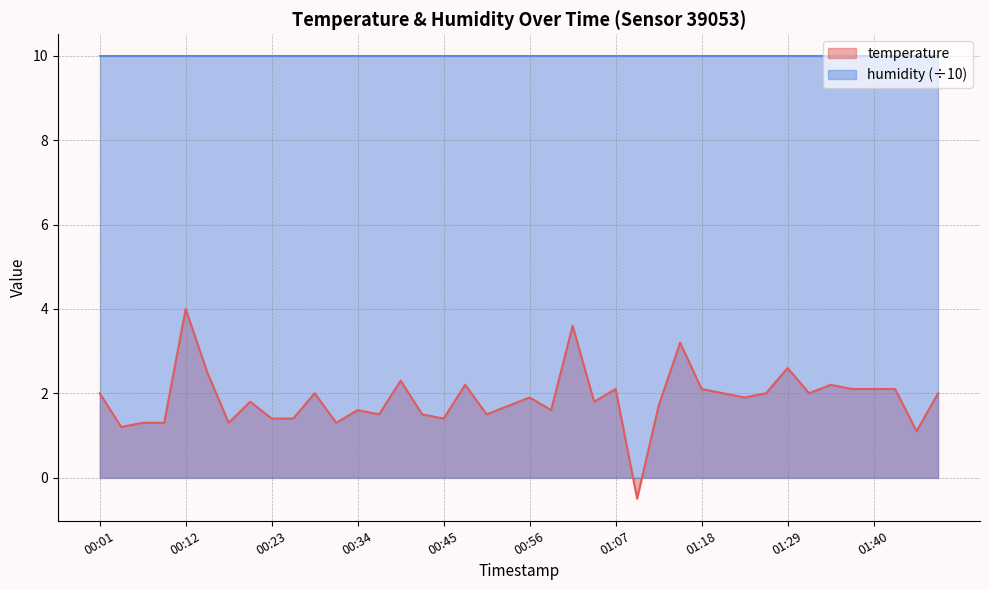

What is the difference between the second highest and second lowest values?

2.5